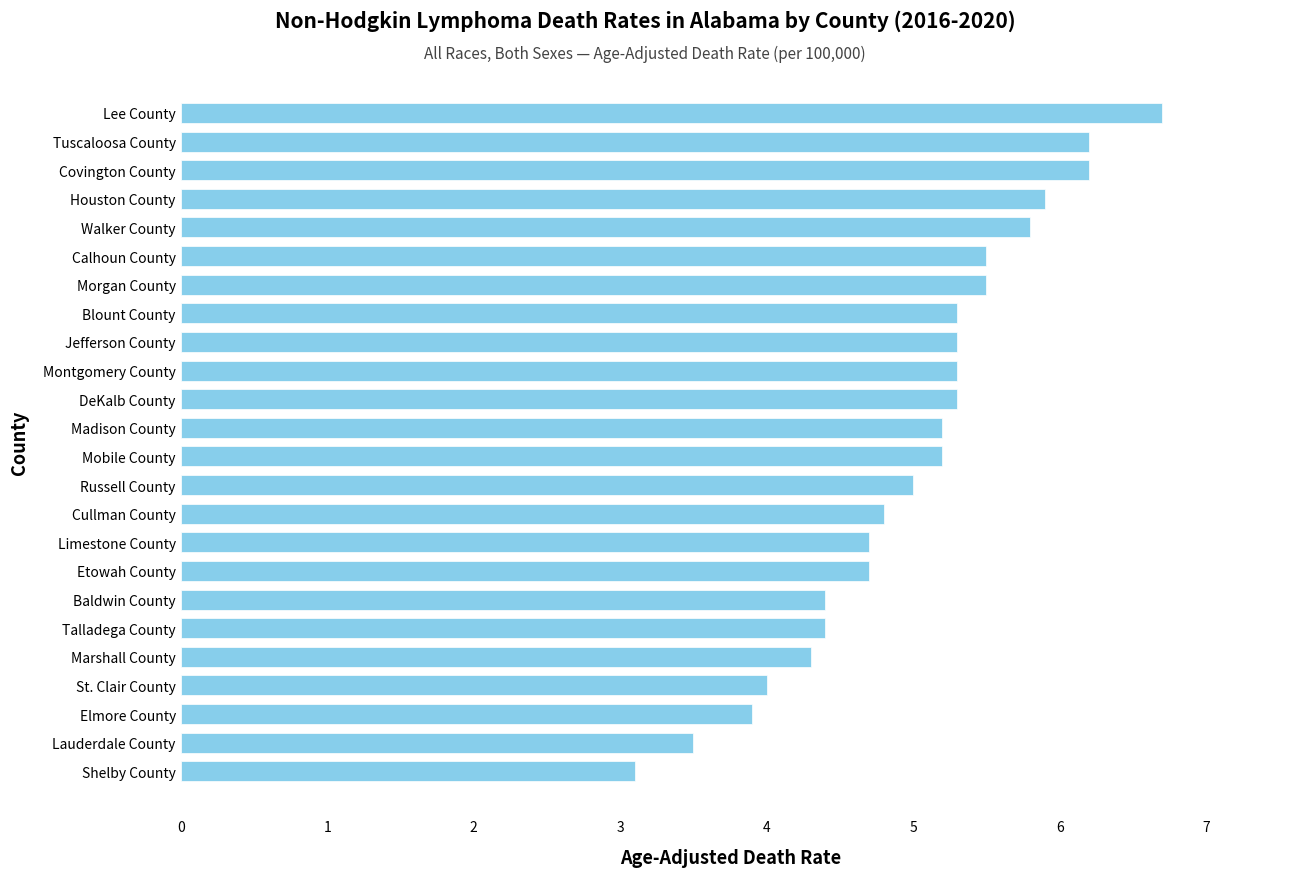

What is the smallest value displayed?

3.1